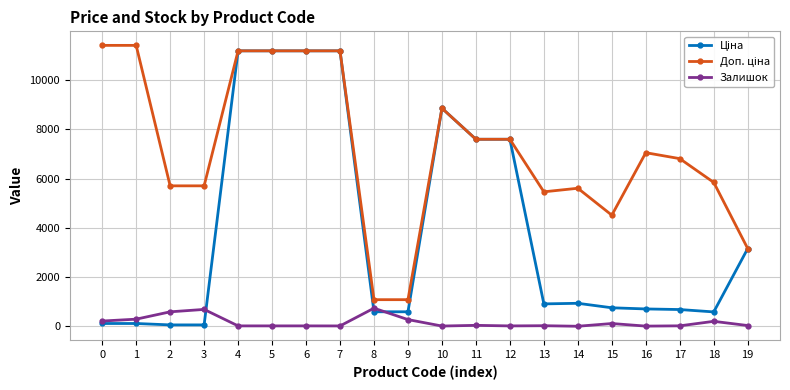

What is the total value across all series at 9?

1944.6